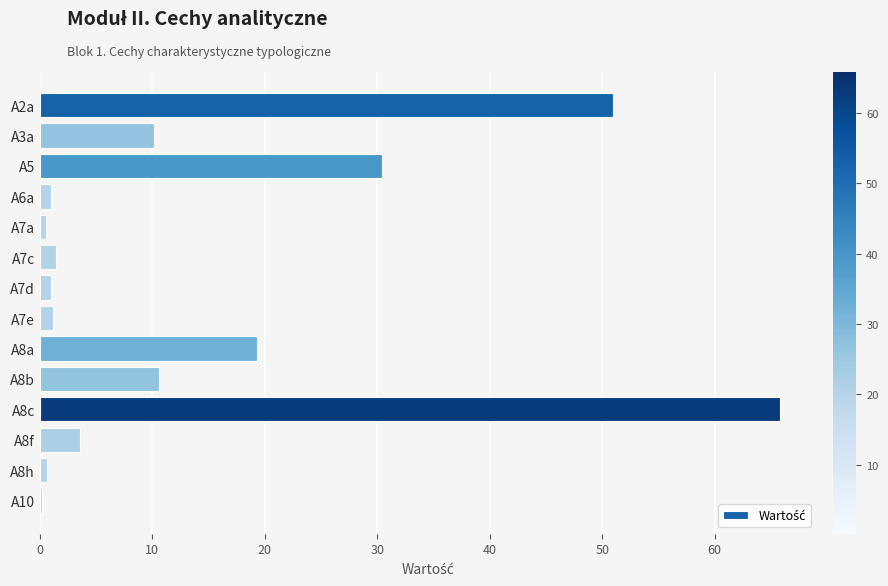

What is the greatest value displayed?

65.8